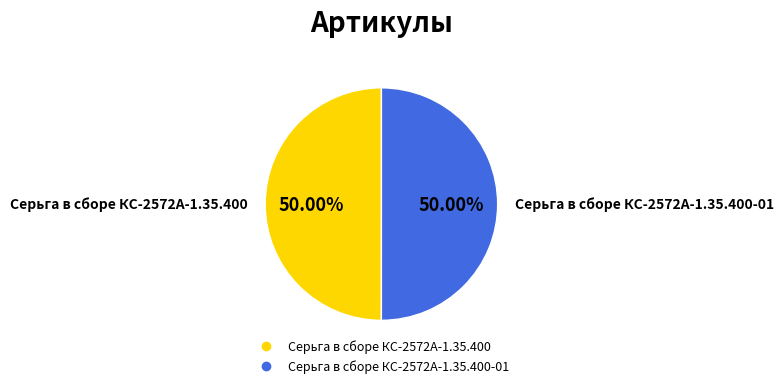

How many slices are in this pie chart?

2